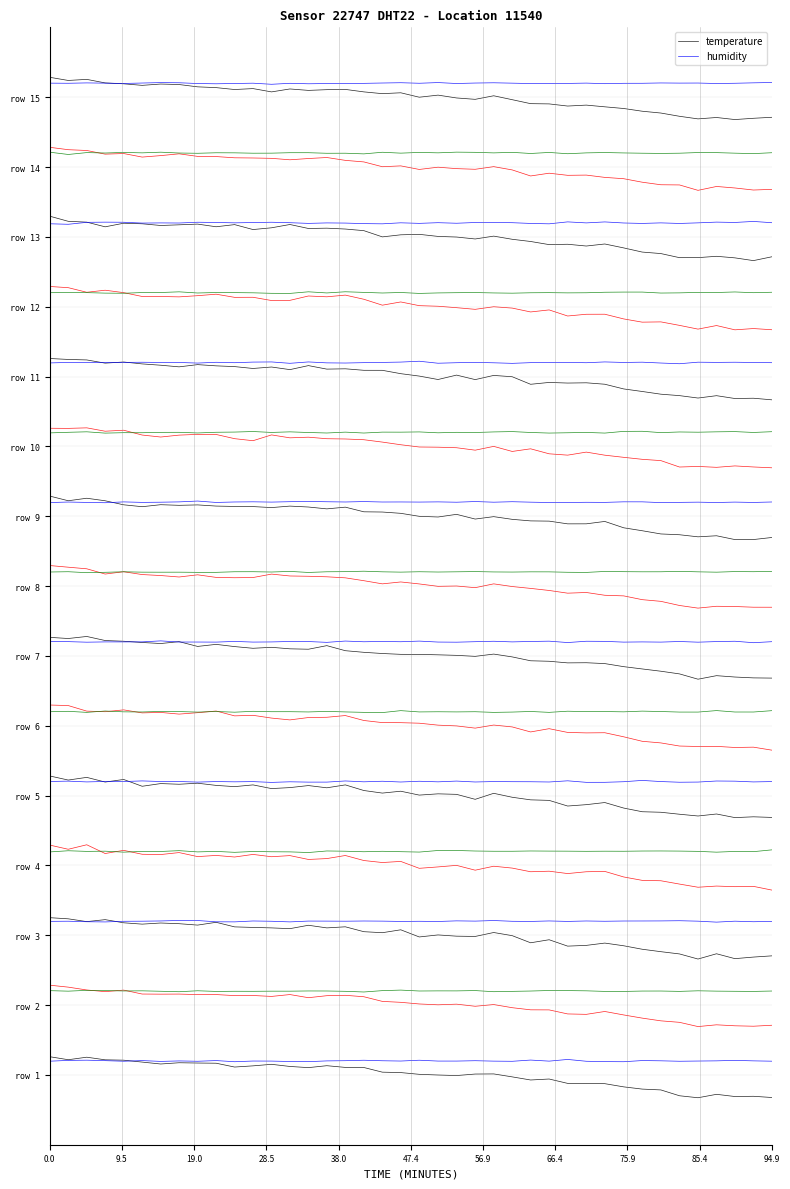

Which series has the largest range (max minus min)?

temperature